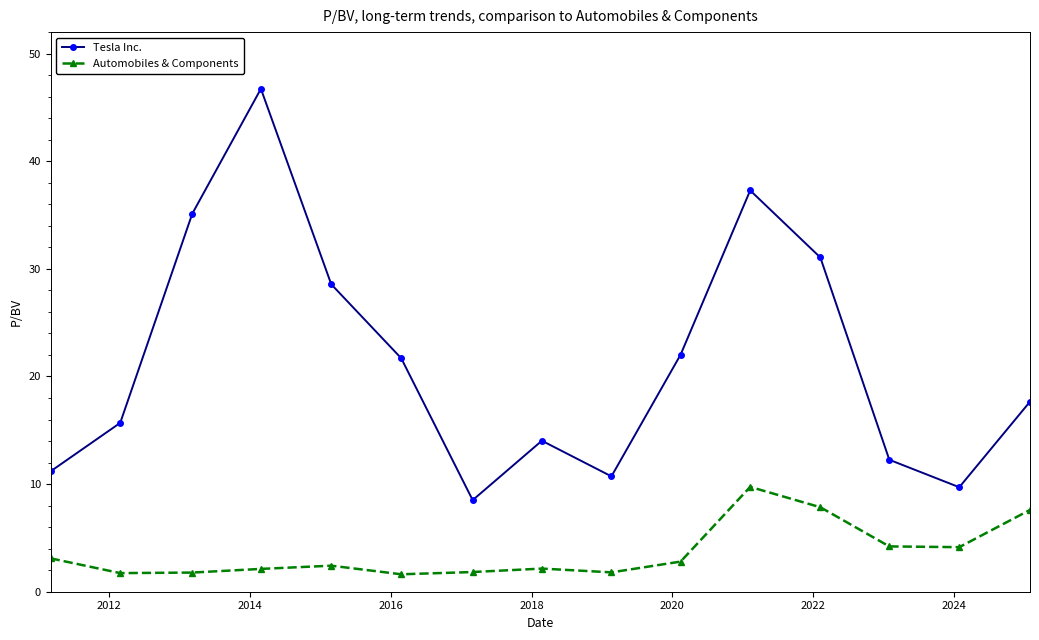

In Tesla Inc., how many points are lower than both neighbors (excluding endpoints)?

3